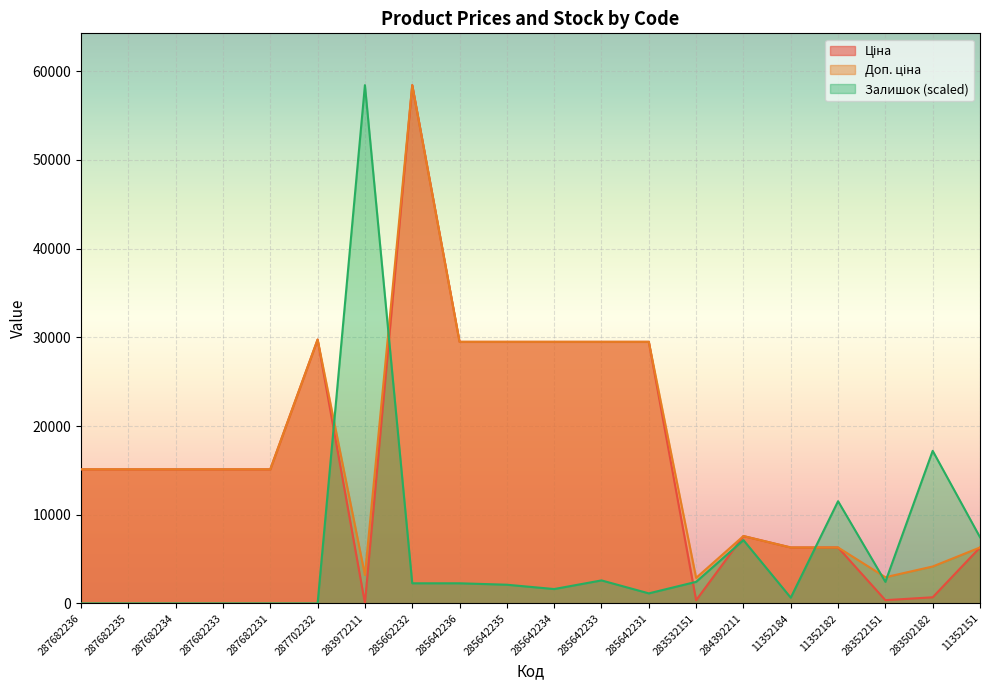

What is the sum of all Залишок values?

119287.5